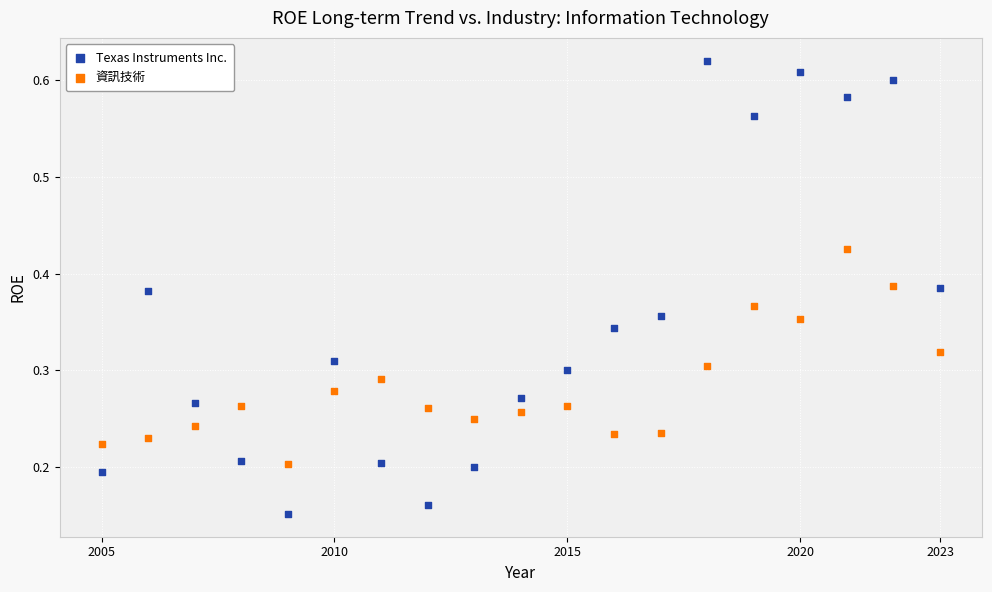

Which series has the widest spread of Y values?

Texas Instruments Inc.